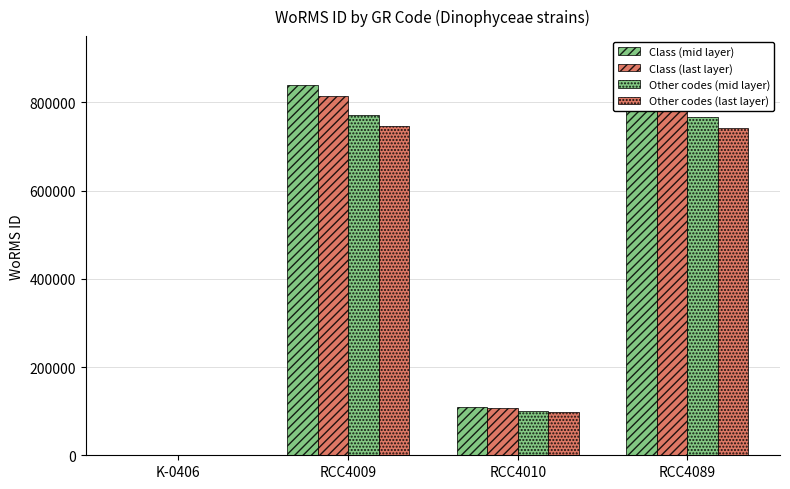

Which category has the lowest value in the Other codes (mid layer) series?

K-0406